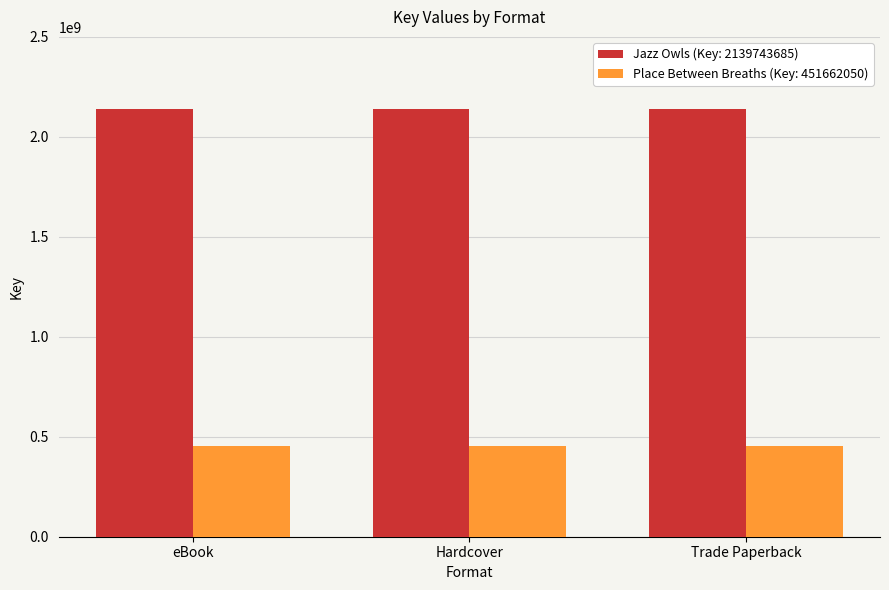

What is the total value across all series at Trade Paperback?

2591405735